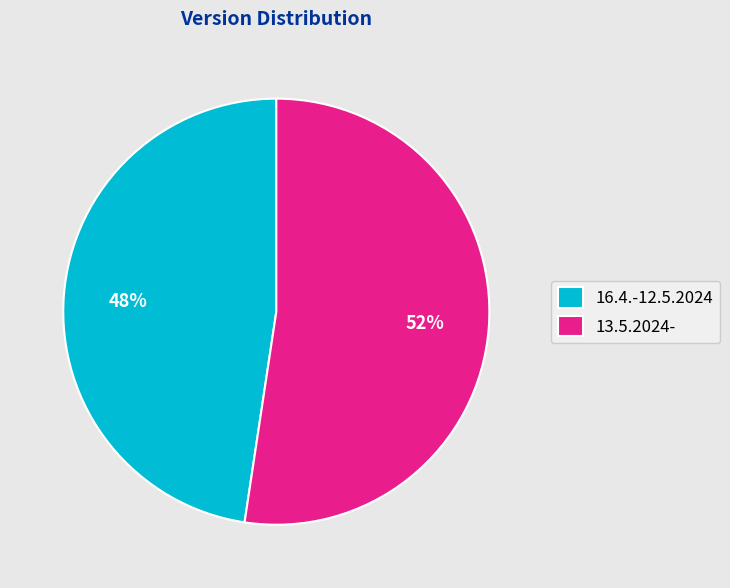

Do 16.4.-12.5.2024 and 13.5.2024- together represent more than half of the pie?

Yes